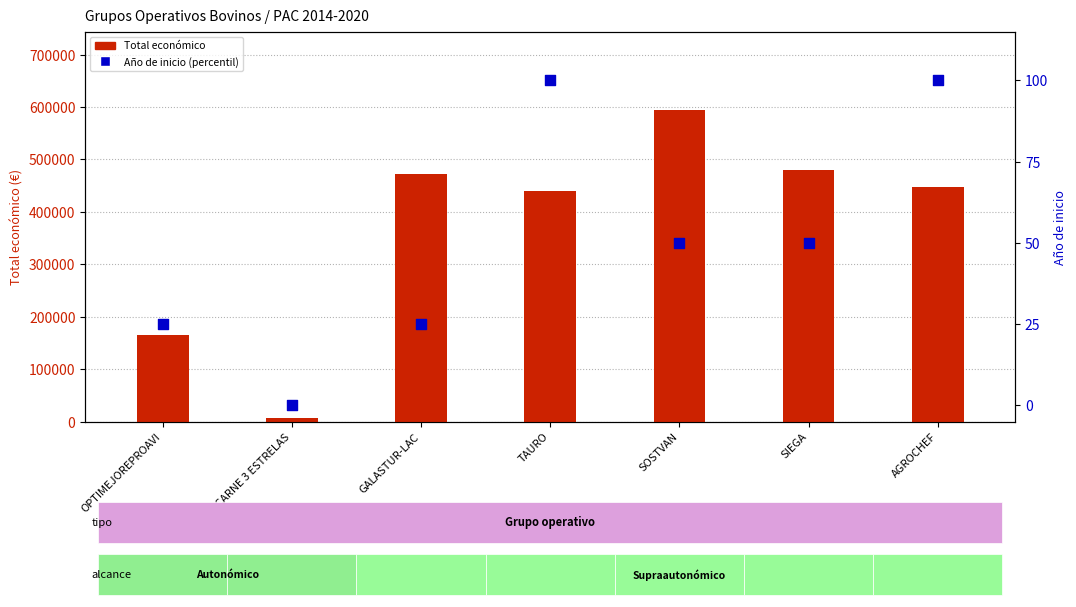

Which series has the widest spread of Y values?

Total económico